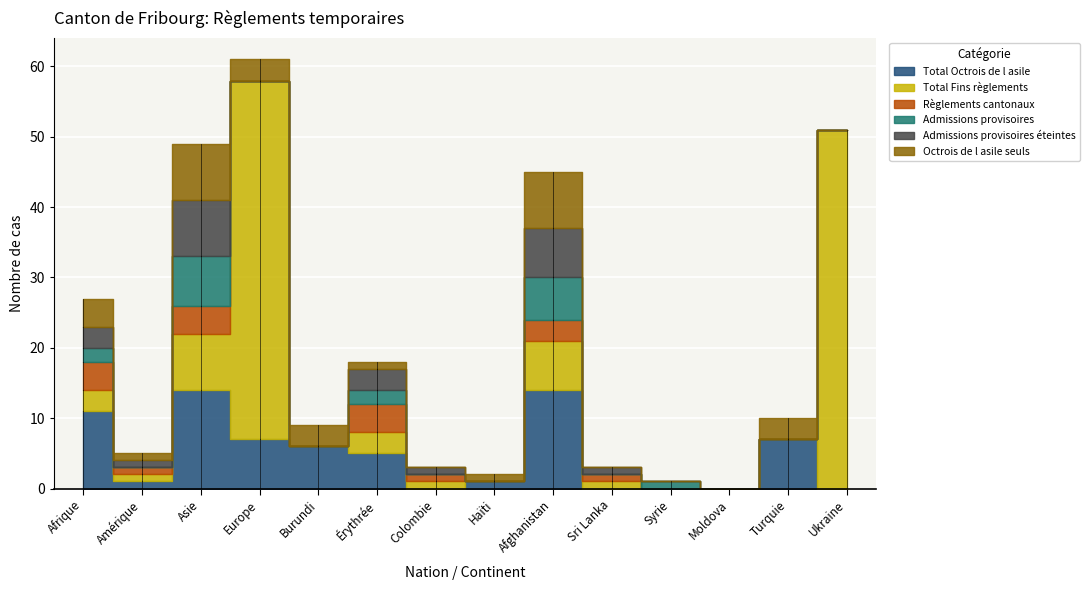

Where is Admissions provisoires nearest to the value 3?

Afrique